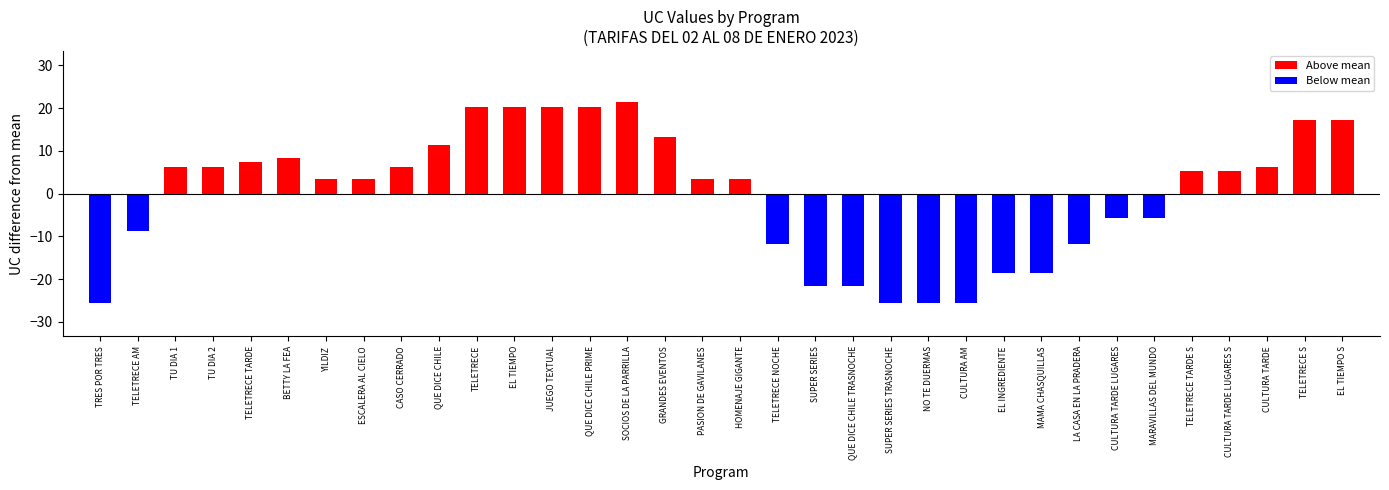

Read the value at QUE DICE CHILE.

11.3